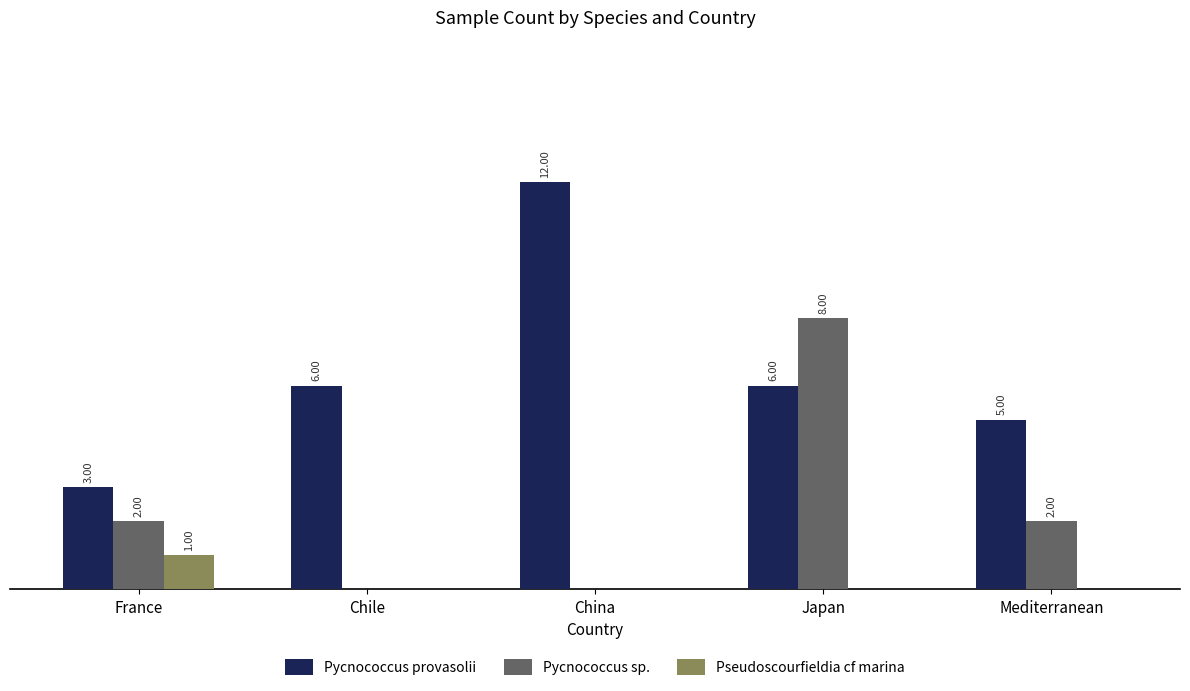

At which label does Pseudoscourfieldia cf marina reach its peak?

France